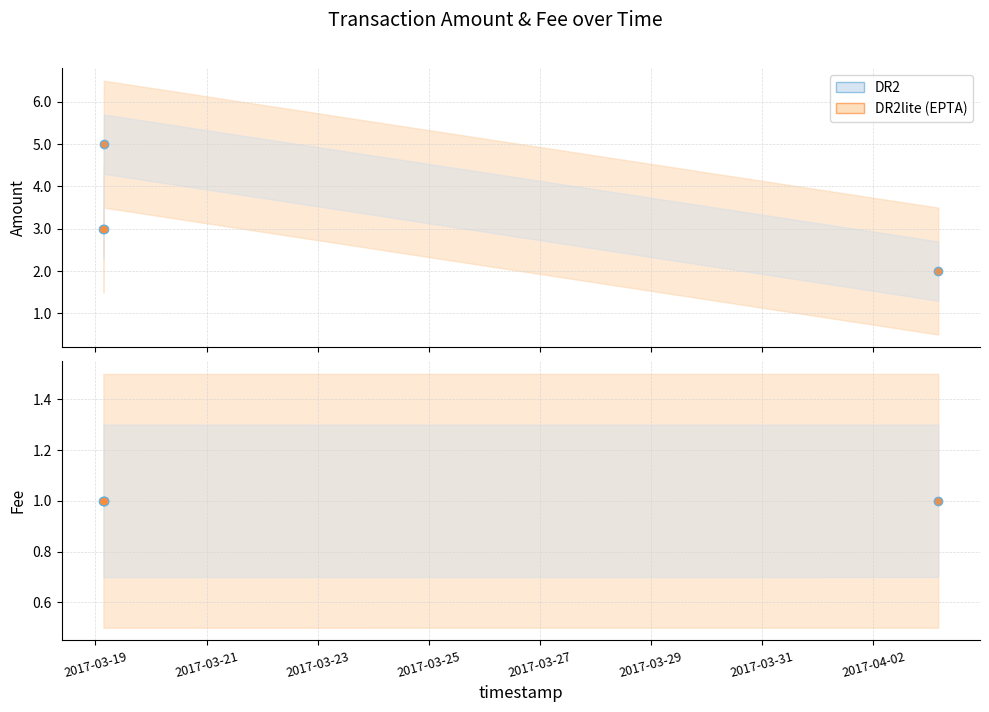

What is the sum of the Fee (DR2lite) values at 2017-03-23 and 2017-03-21?

2.0